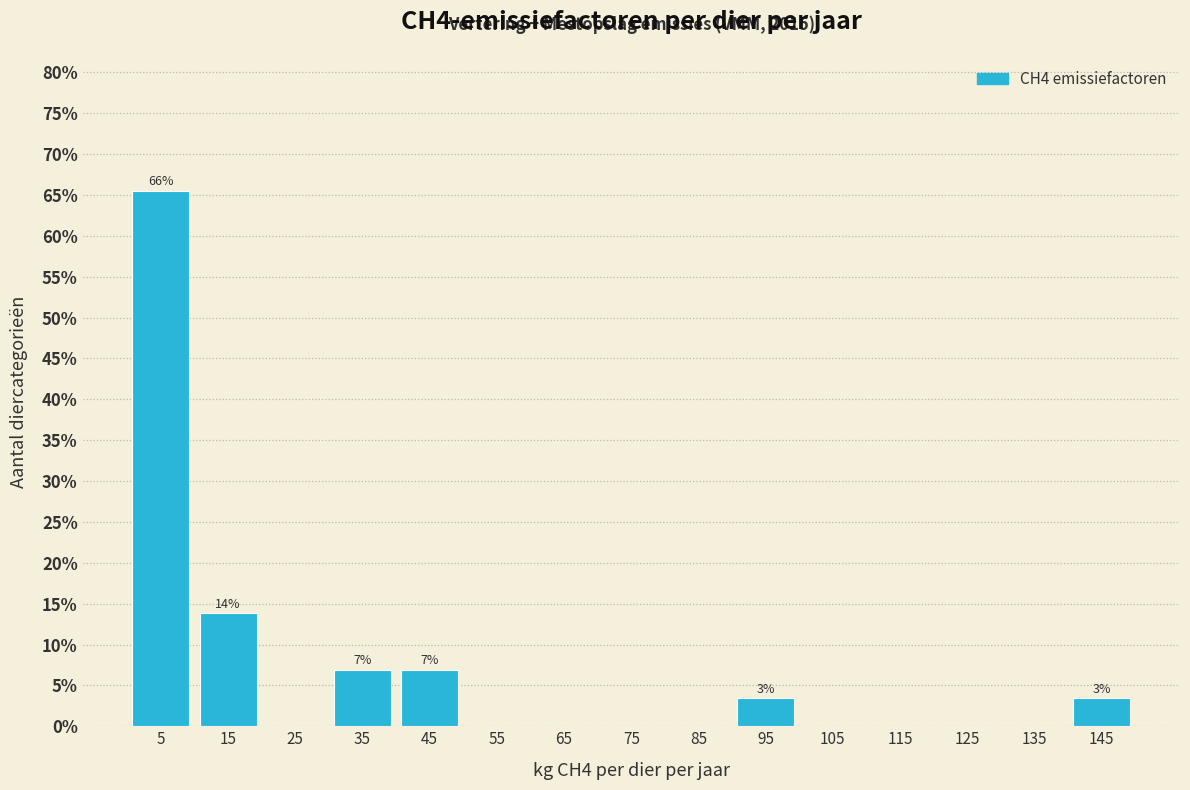

Which range on the x-axis has the tallest bar?

0 to 10